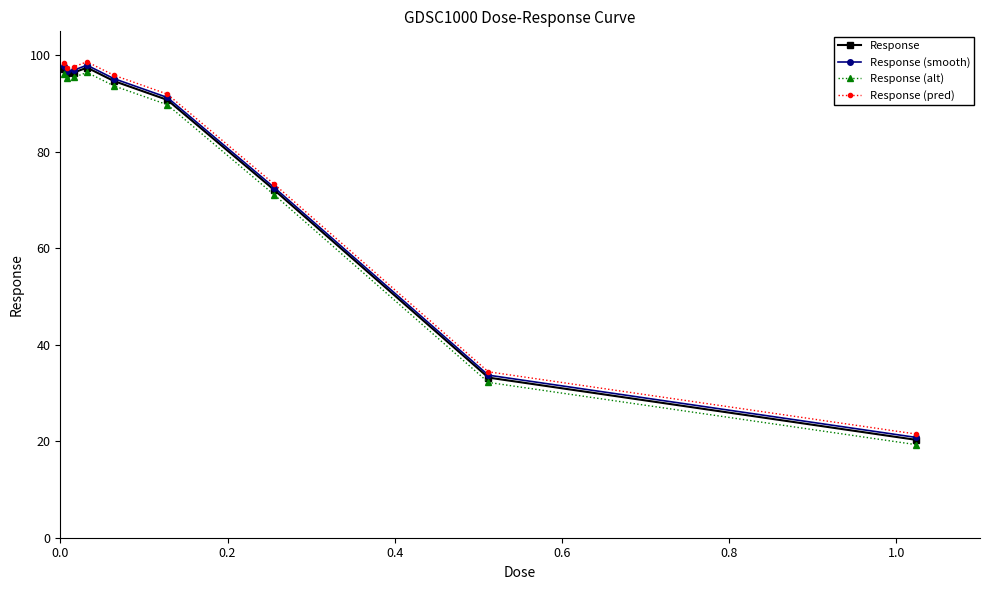

What is the greatest value displayed?

98.7